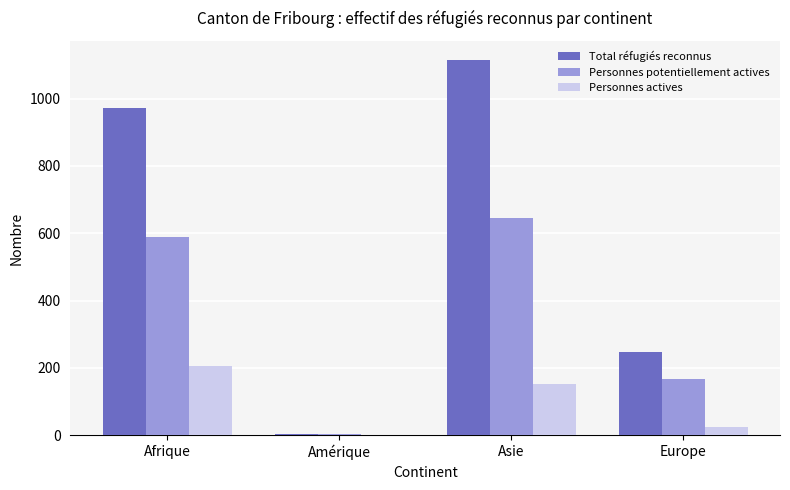

What is the maximum value shown in the chart?

1116